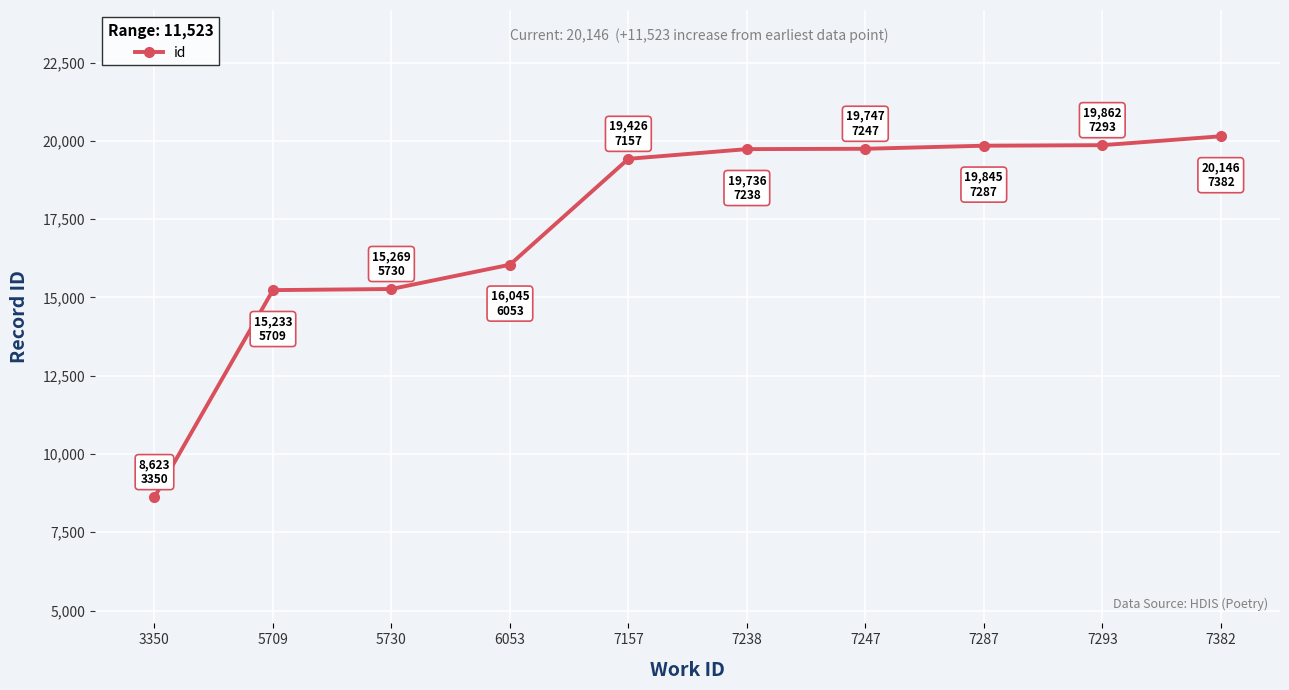

Read the value at 7287.

19845